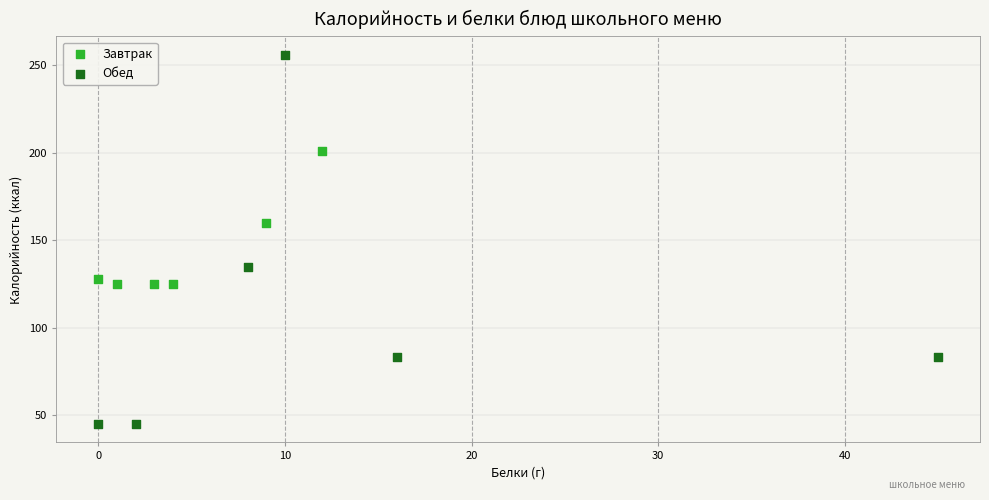

Which series has the largest Y range (max minus min)?

Обед